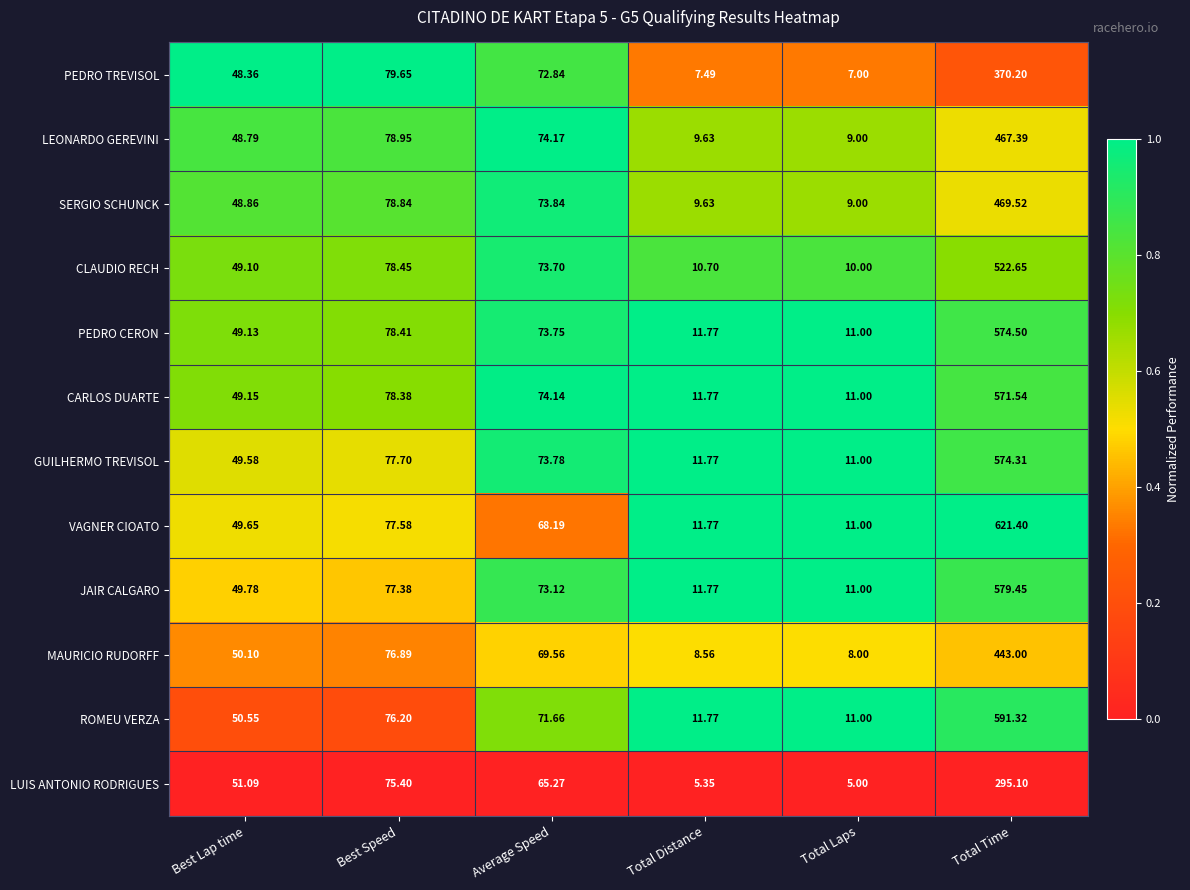

What is the maximum value shown in the chart?

621.4